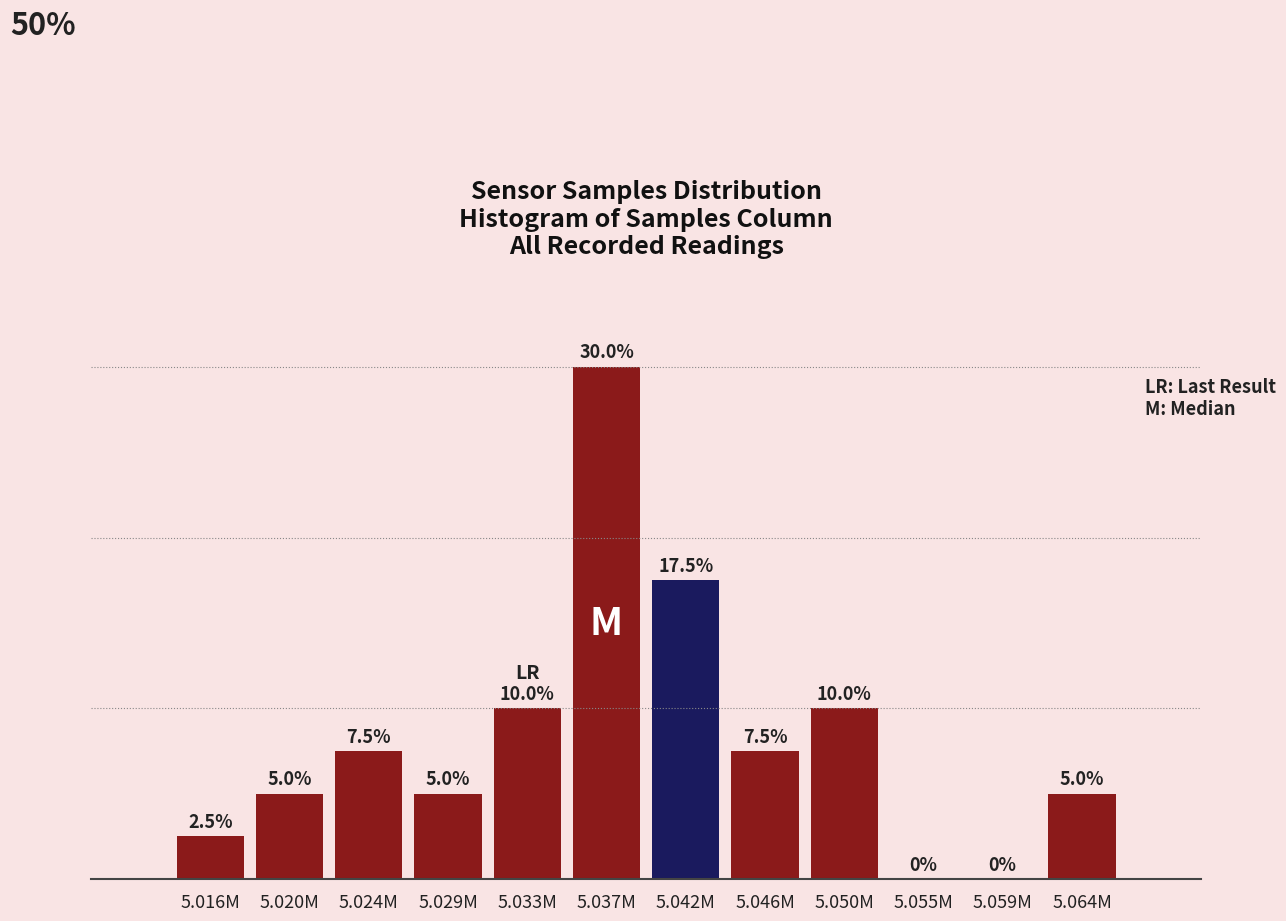

Where does the data first go above 7?

5.024M